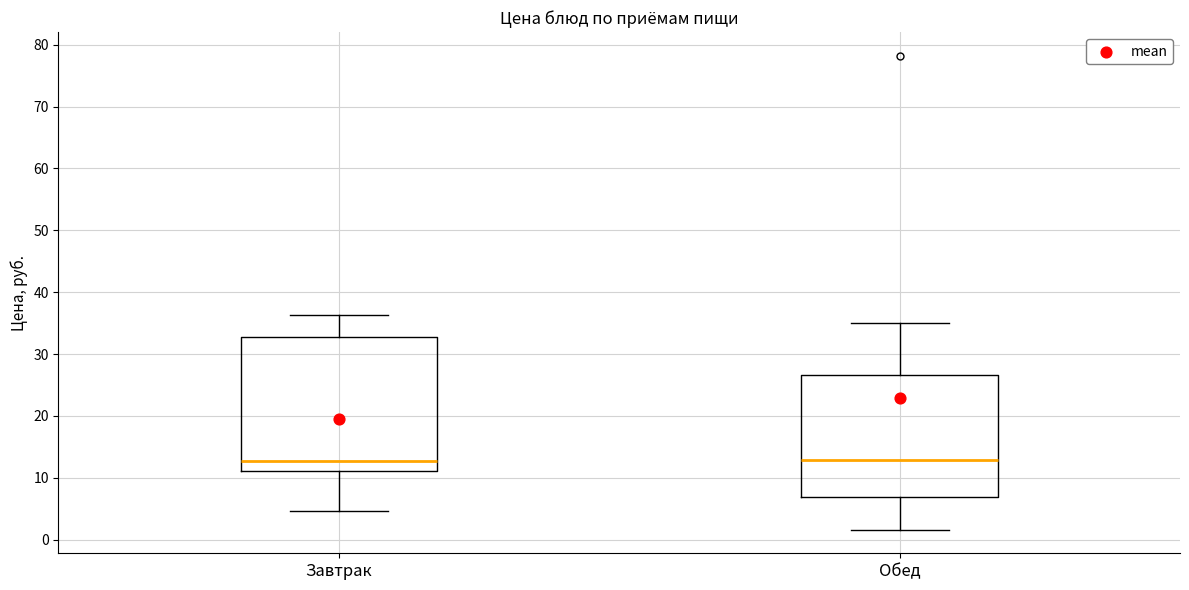

Reading left to right, read every box against the y-axis: the position of its median line, the range the box covers, and the ends of its whiskers. The values are not printed on the chart, so give them approximately, as read against the axis.

Завтрак: median 13, box 11 to 33, whiskers 5 to 36
Обед: median 13, box 7 to 27, whiskers 2 to 35